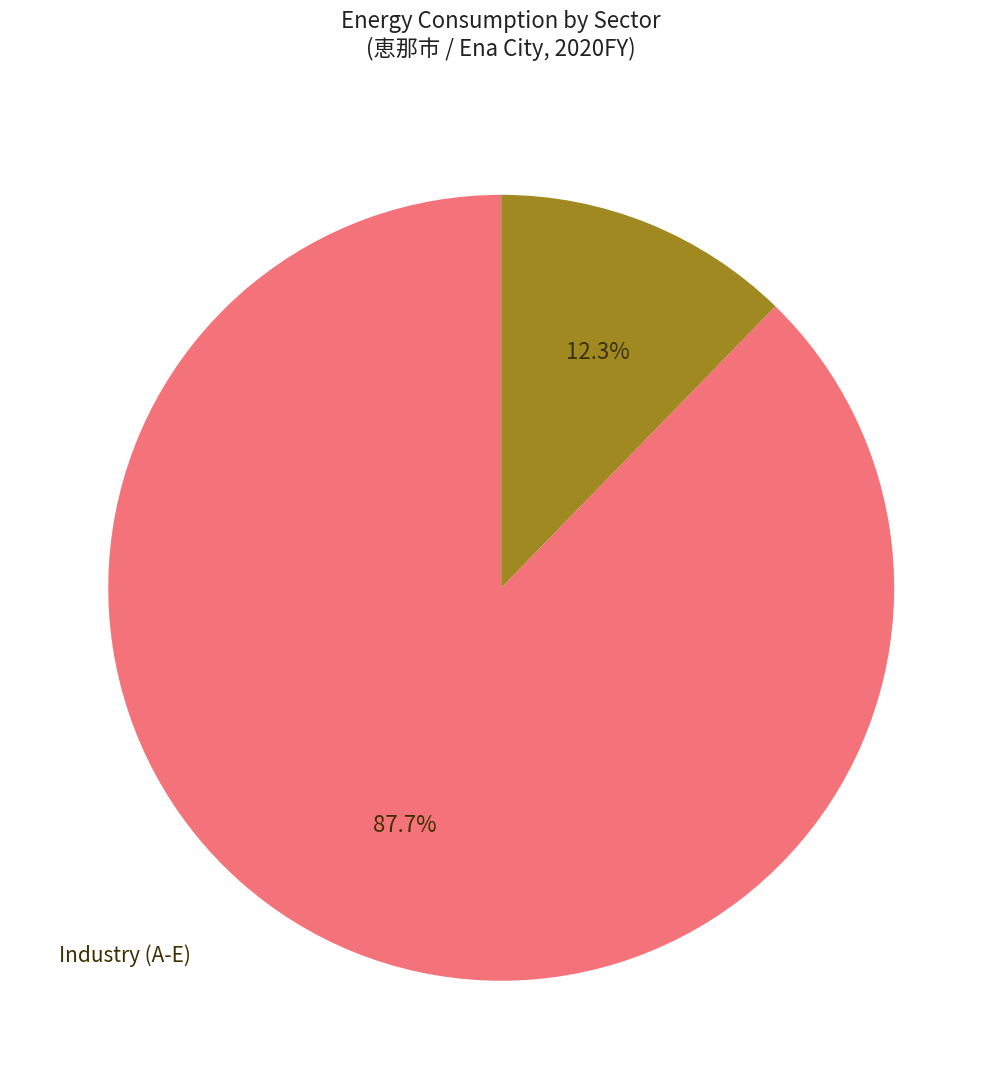

Does any single category account for the majority?

Yes